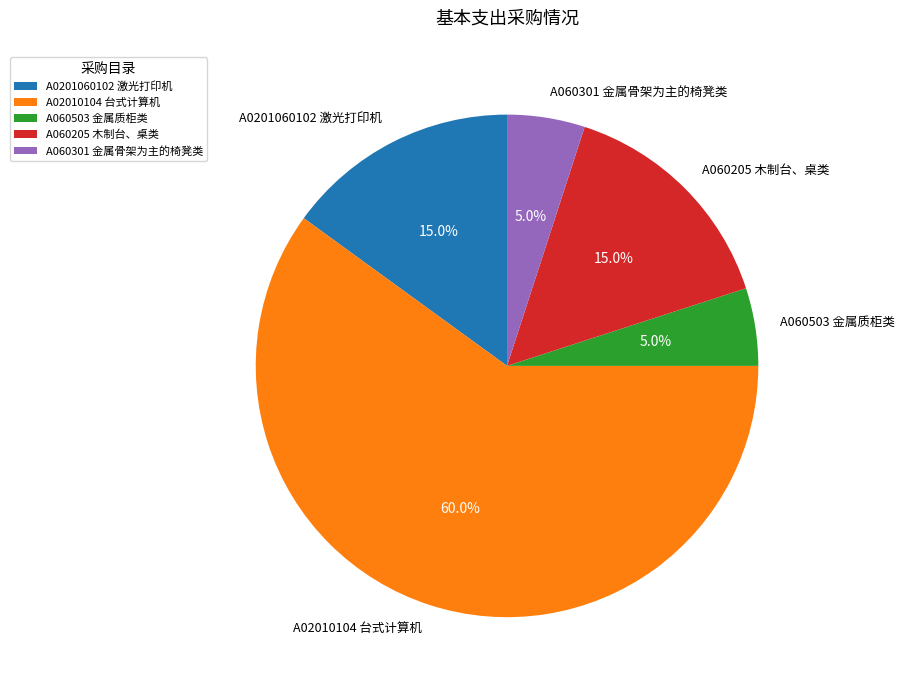

What is the ratio of the value at A060503 金属质柜类 to the value at A060301 金属骨架为主的椅凳类?

1.0